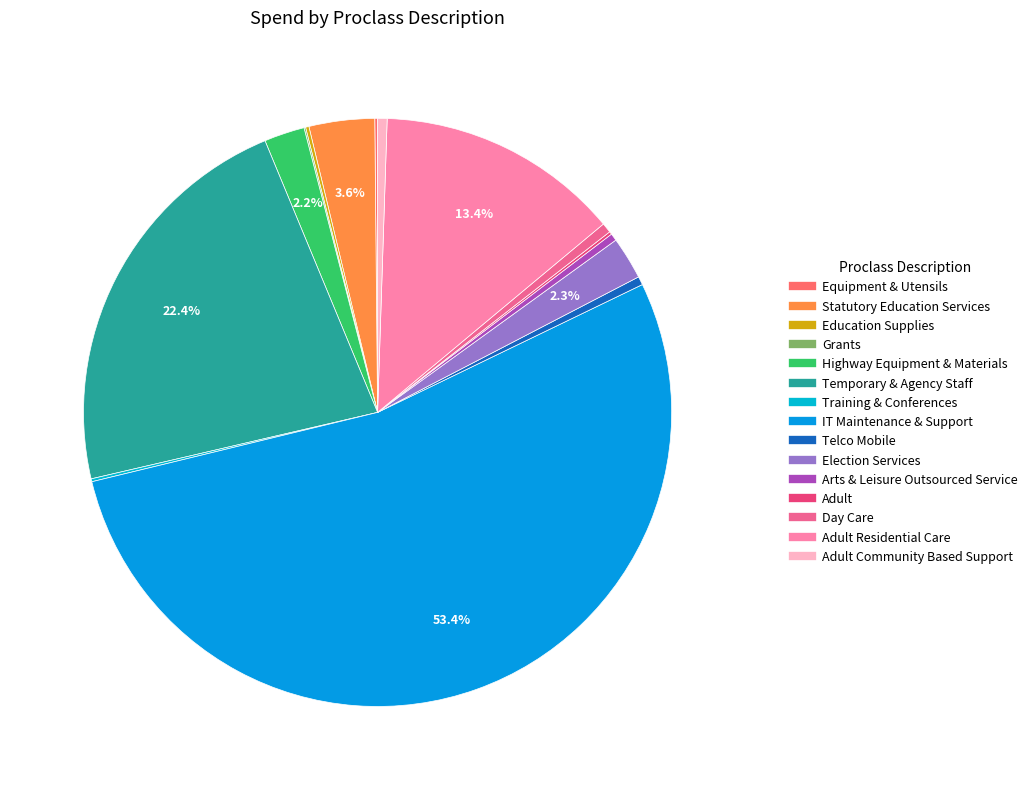

How many slices are in this pie chart?

15